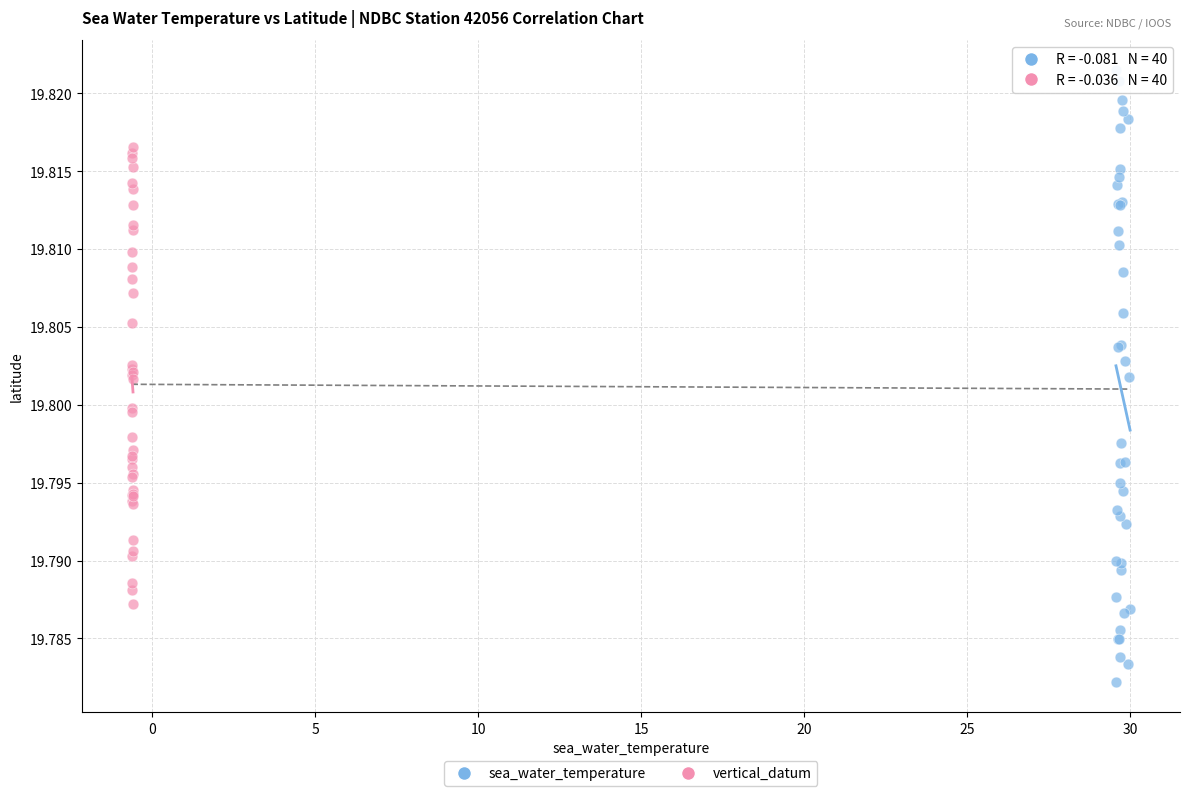

Which series reaches the minimum Y coordinate?

sea_water_temperature